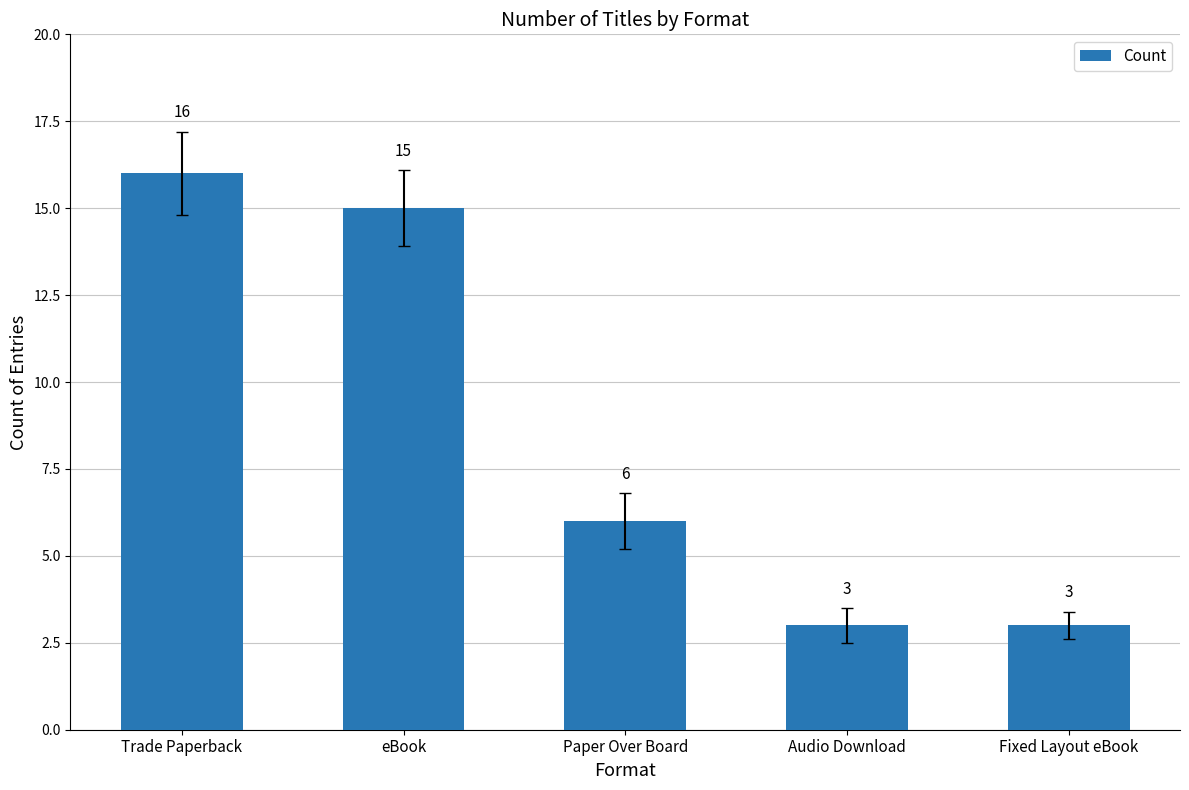

Reading left to right, extract all data points from this chart.

16	15	6	3	3